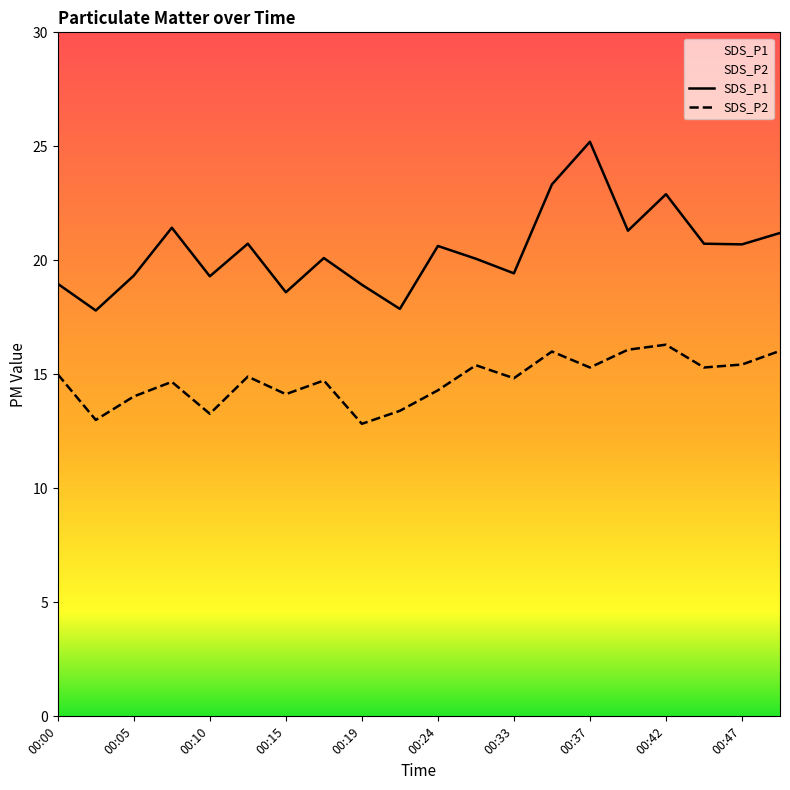

In SDS_P1, how many points are lower than both neighbors (excluding endpoints)?

7